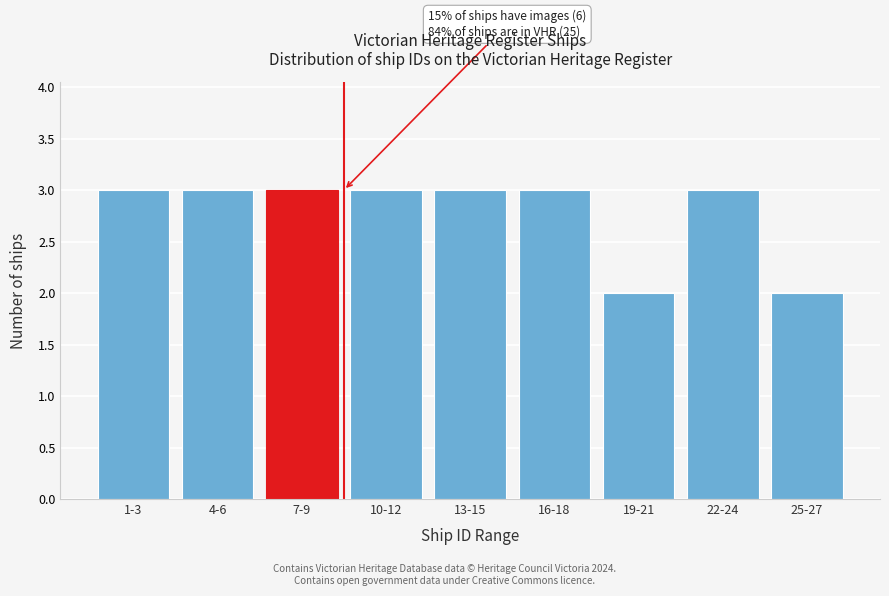

Reading right to left, list all the values displayed in this chart.

2	3	2	3	3	3	3	3	3